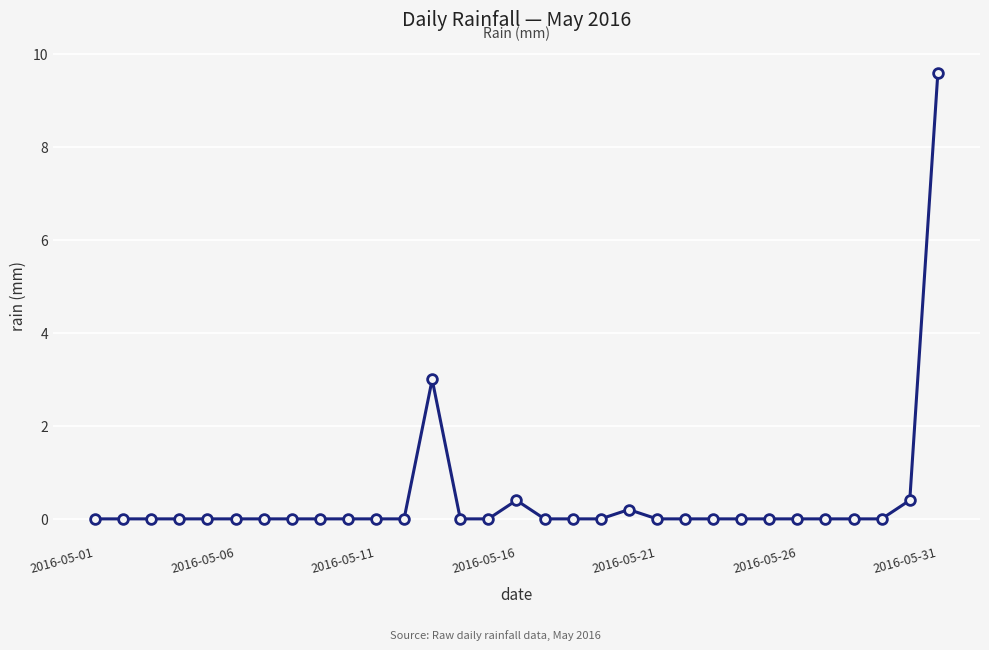

What is the difference between the maximum and second lowest values?

9.6